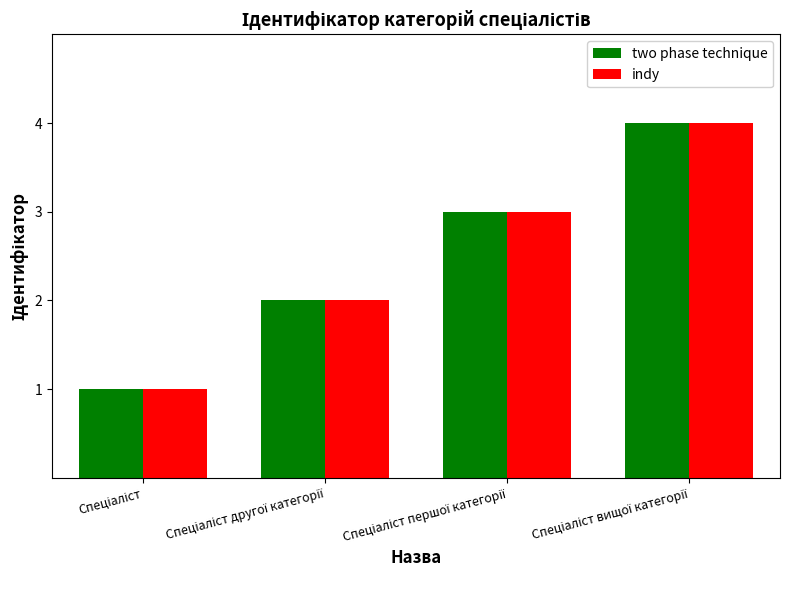

What is the maximum value for indy?

4